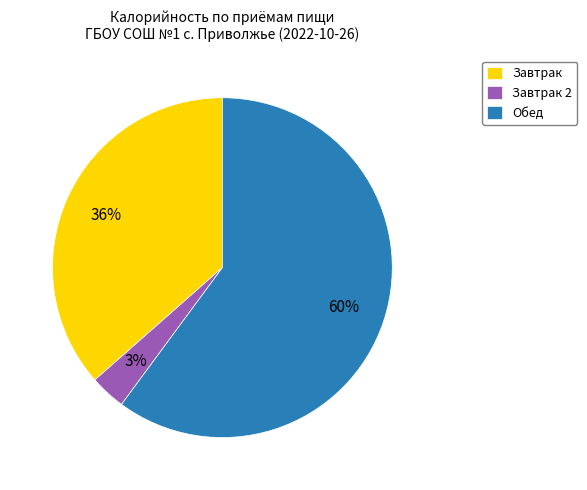

The Обед slice represents 66% of the pie. True or false?

False